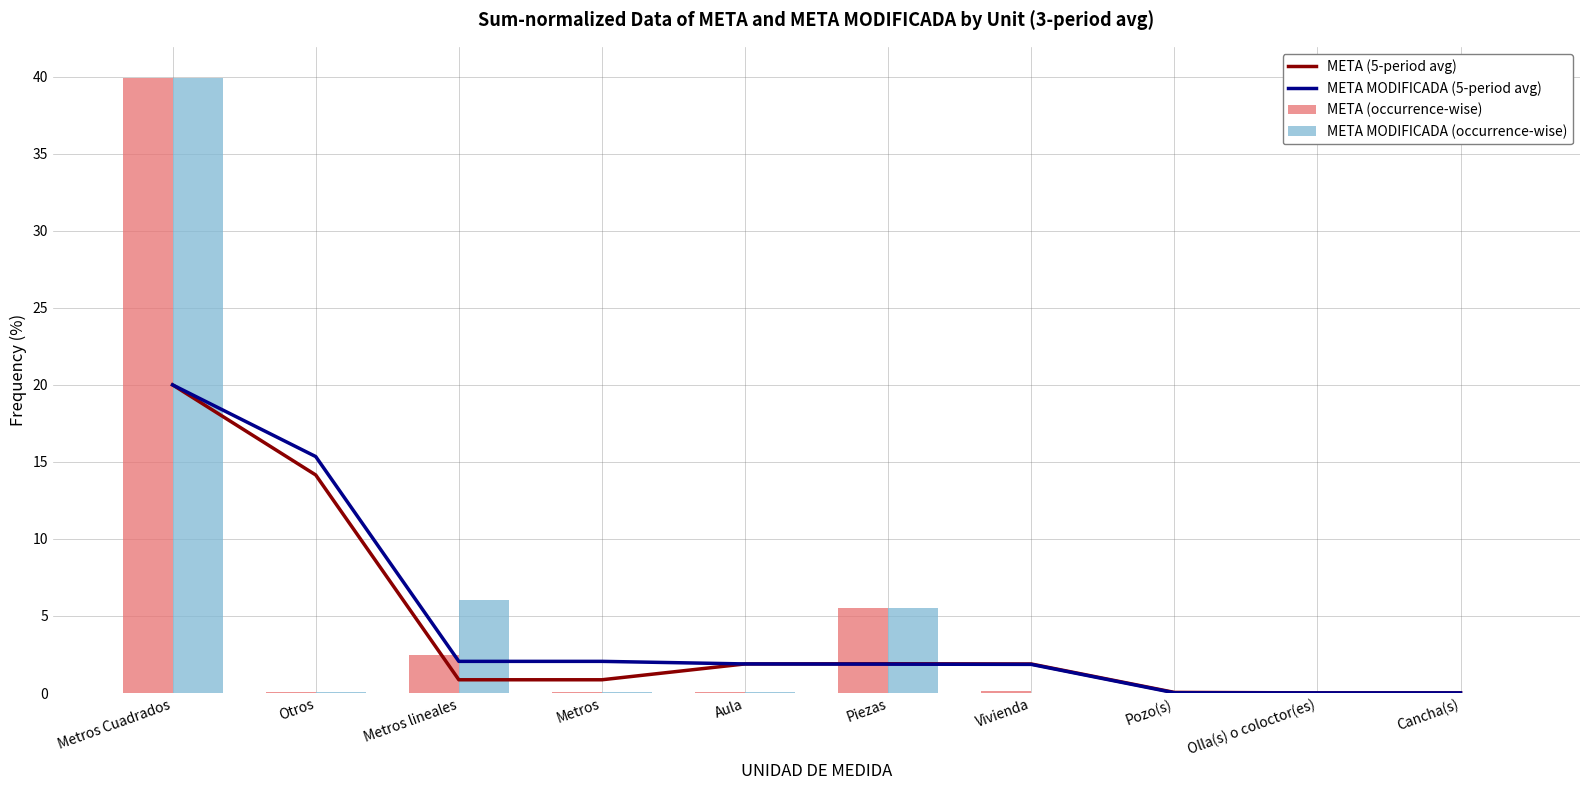

What is the difference between the META (occurrence-wise) values at Metros Cuadrados and Metros?

39.9